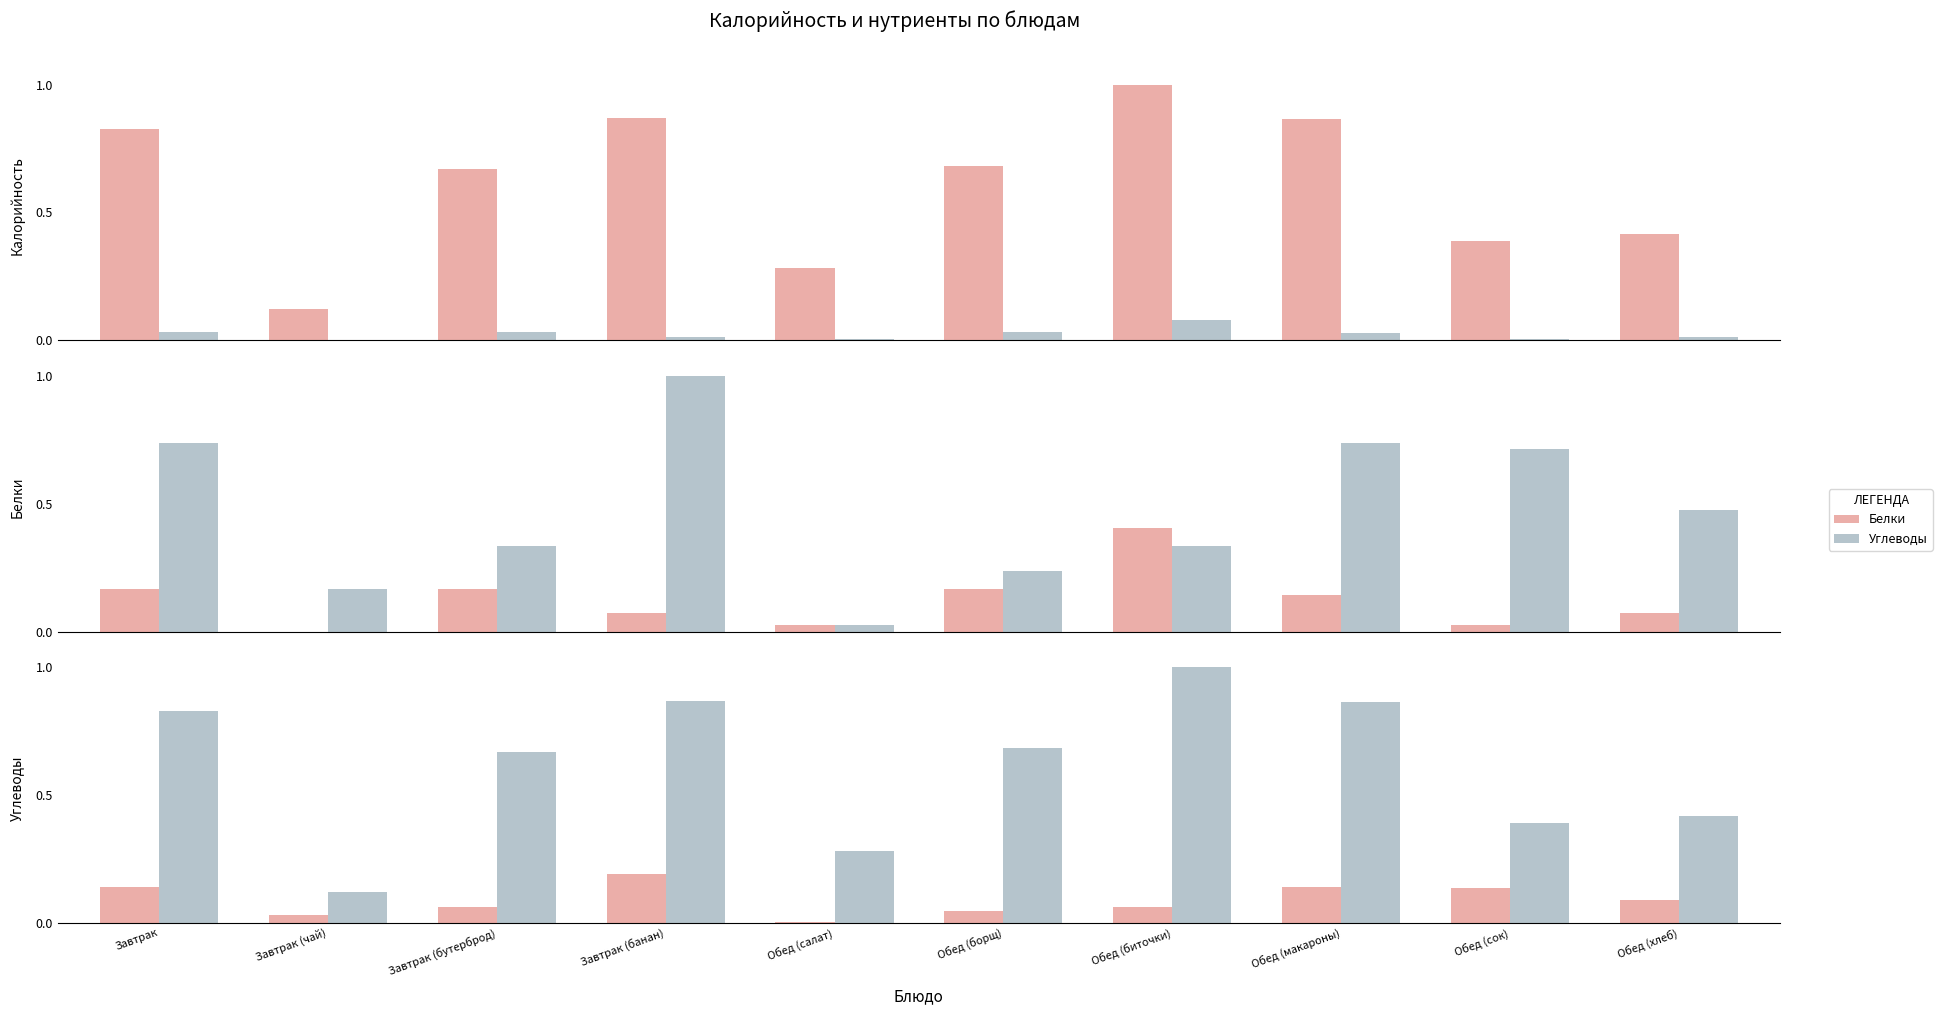

At Завтрак (бутерброд), list the series in order from smallest to largest.

Углеводы, Белки, Калорийность